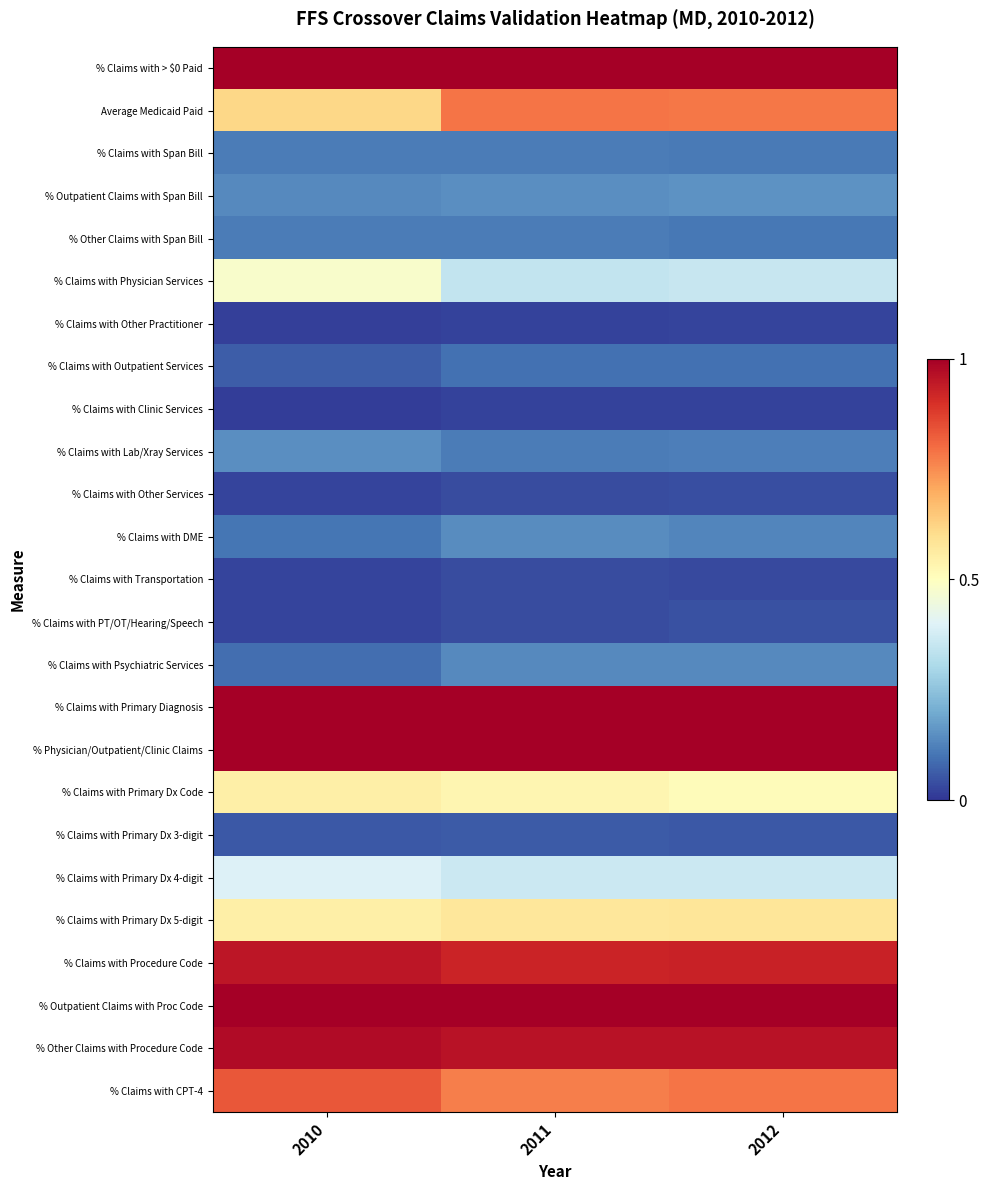

Which has a higher value, 2011 or 2012?

2011